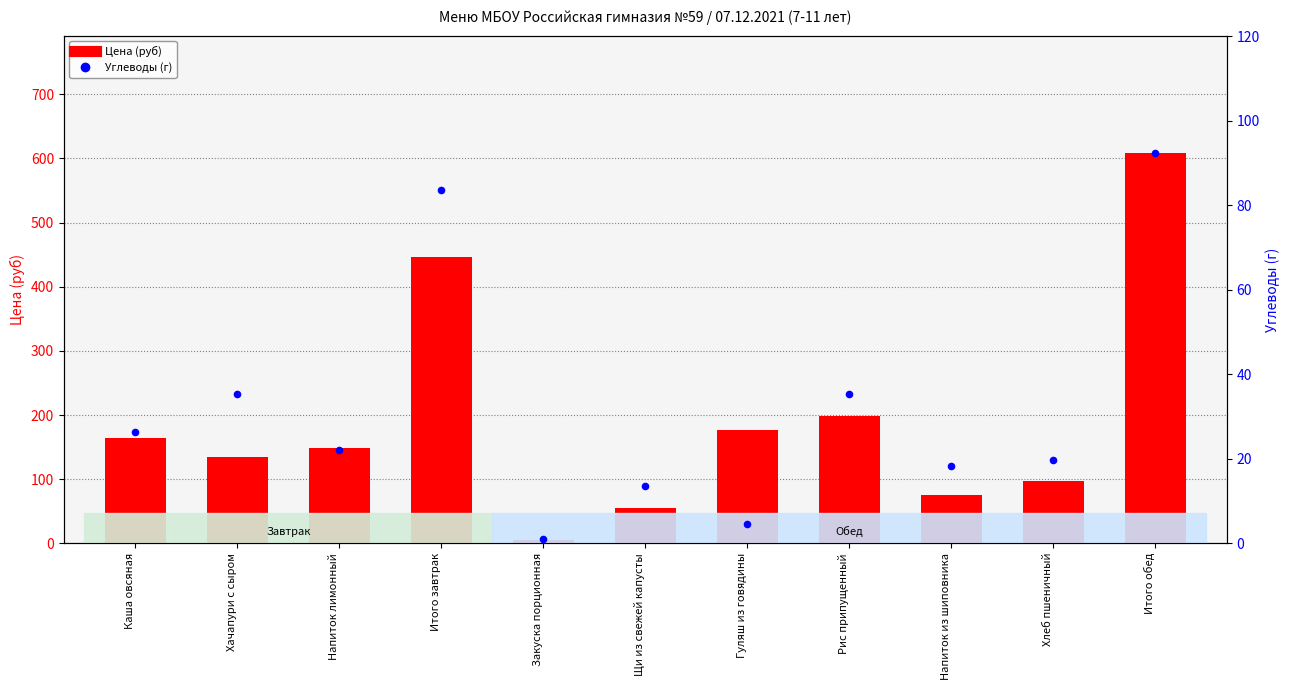

Which series reaches the minimum Y coordinate?

Углеводы (г)